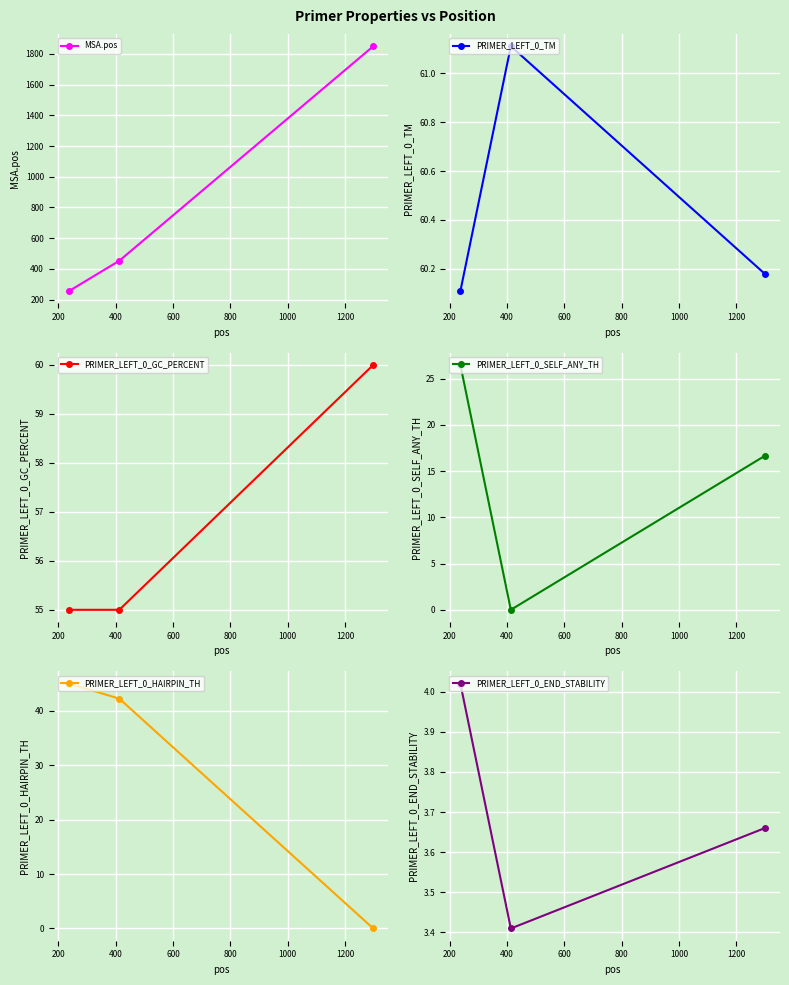

What is the maximum value for PRIMER_LEFT_0_TM?

61.1